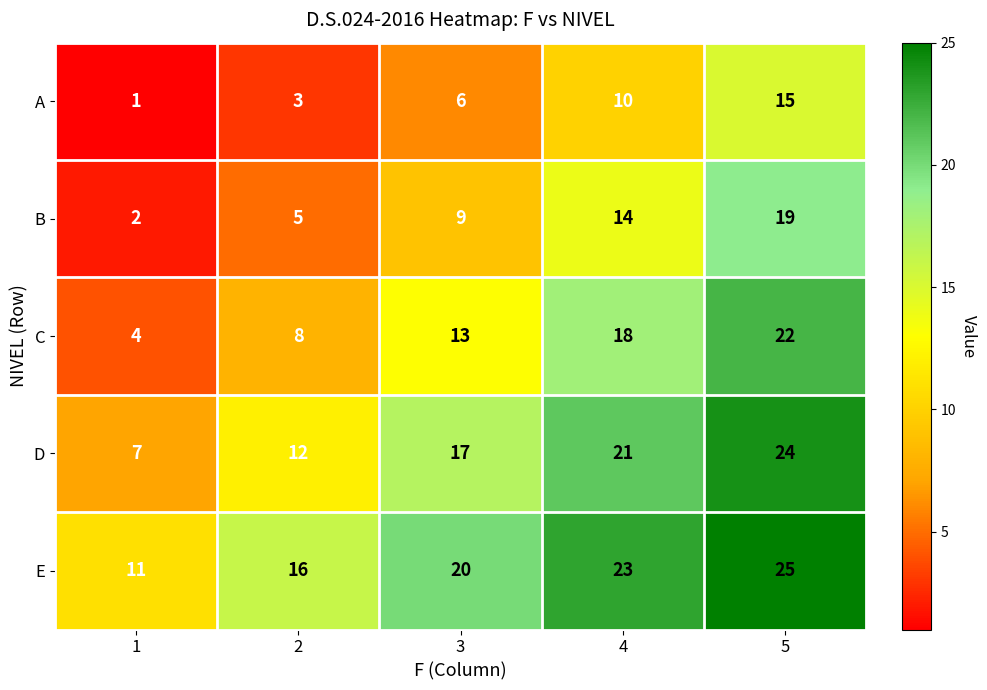

The value of D at 1 is 7. True or false?

True